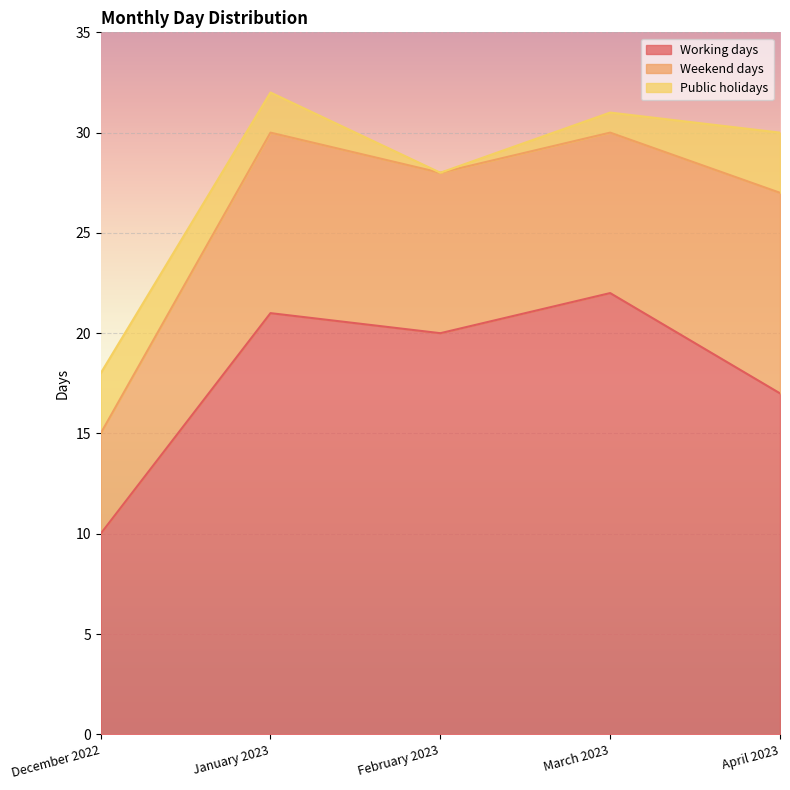

How many Weekend days values are between 8 and 9?

3